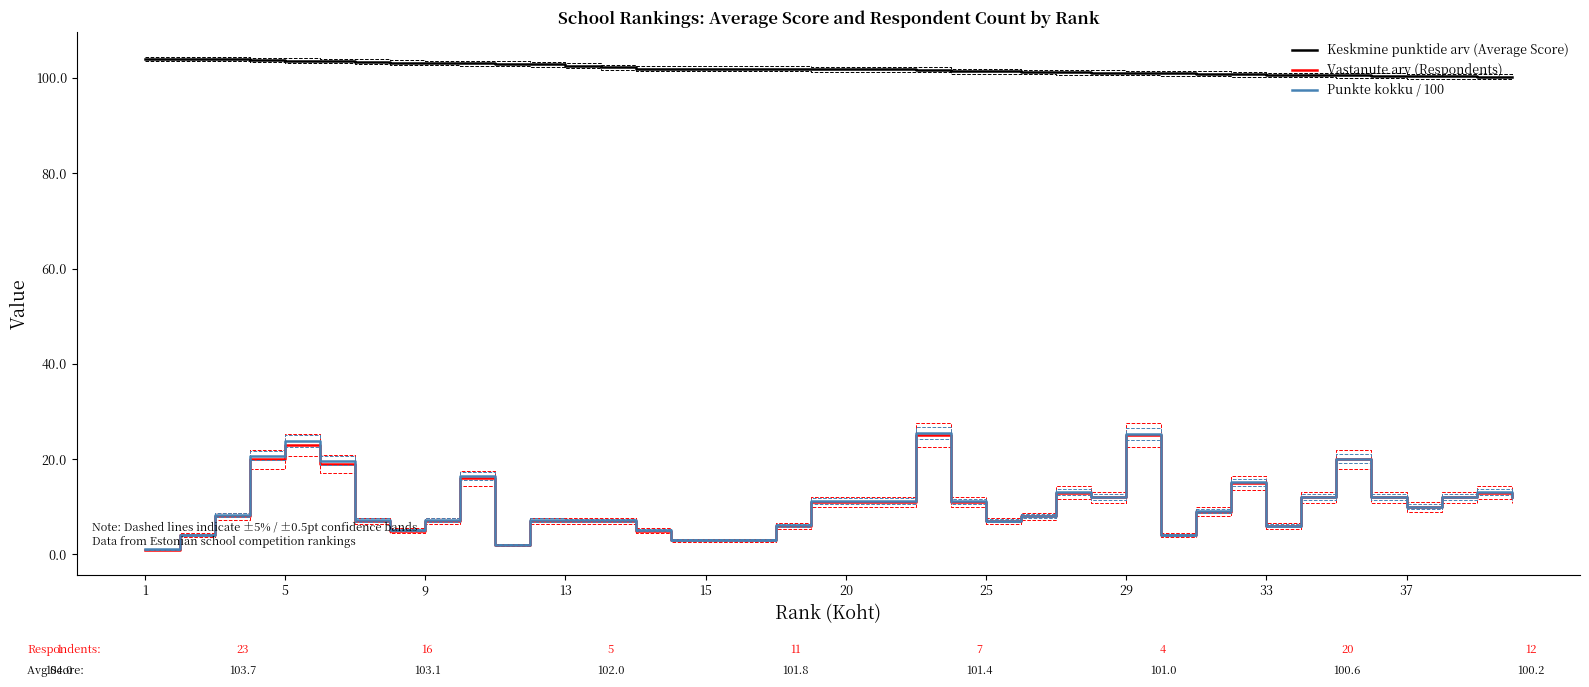

True or false: Keskmine punktide arv (Average Score) and Vastanute arv (Respondents) cross at least once.

False